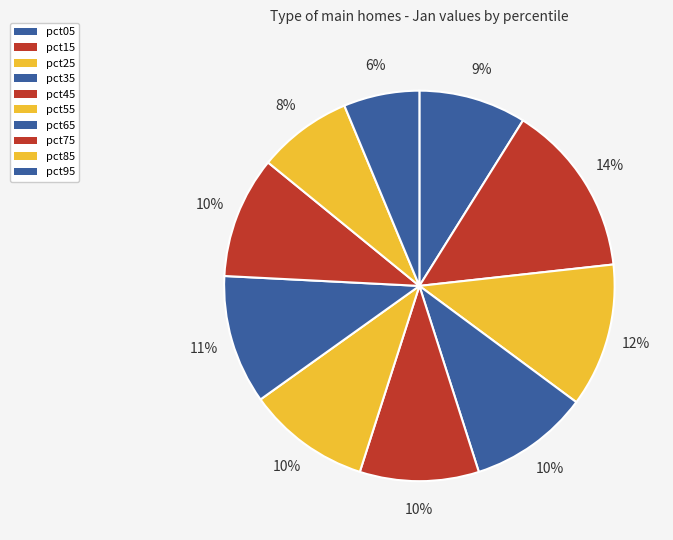

Is it true that pct25 is 12% of the pie?

True